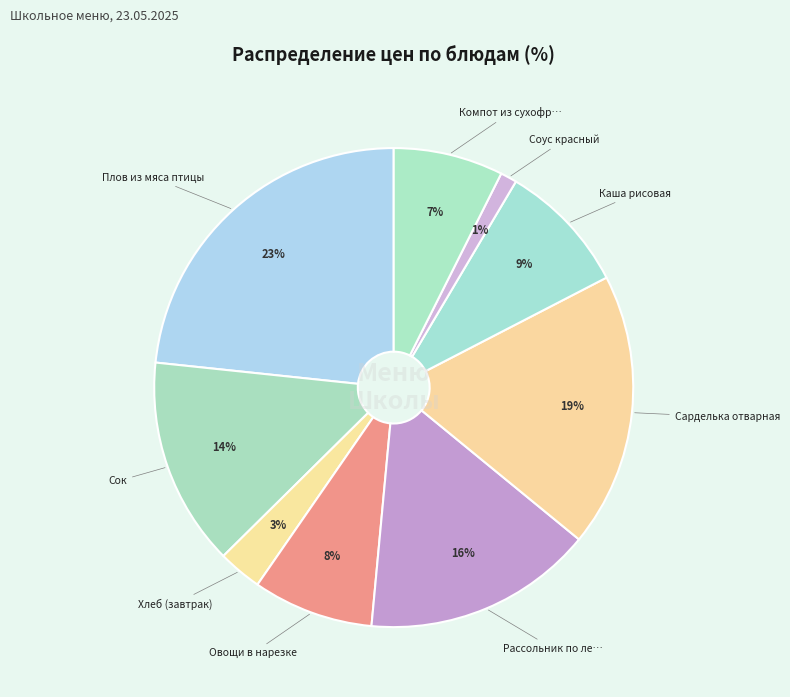

How many slices are in this pie chart?

9